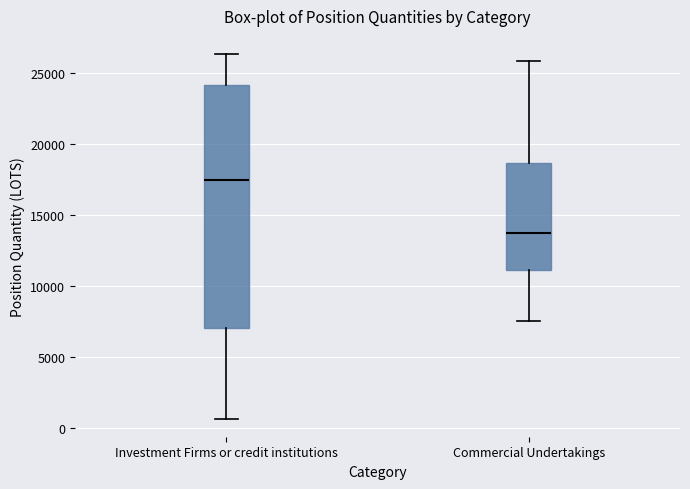

Comparing the boxes themselves (not the whiskers), which one is the tallest?

Investment Firms or credit institutions